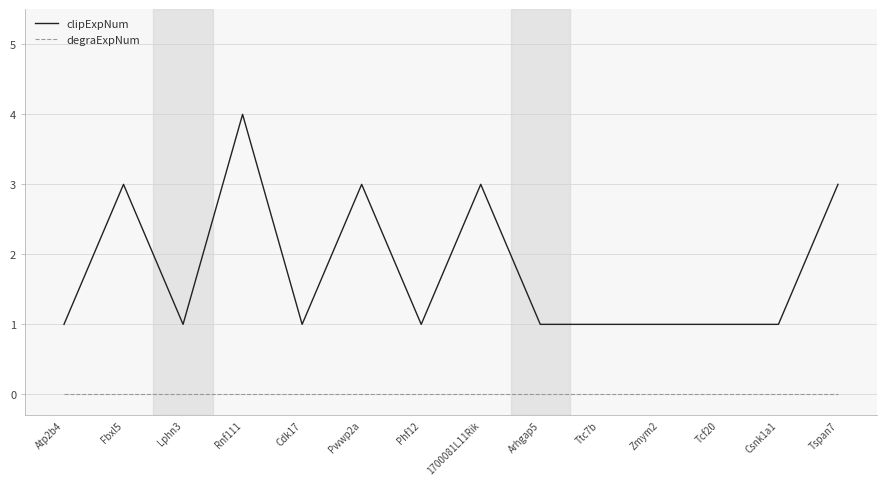

How many lines are shown in the chart?

2